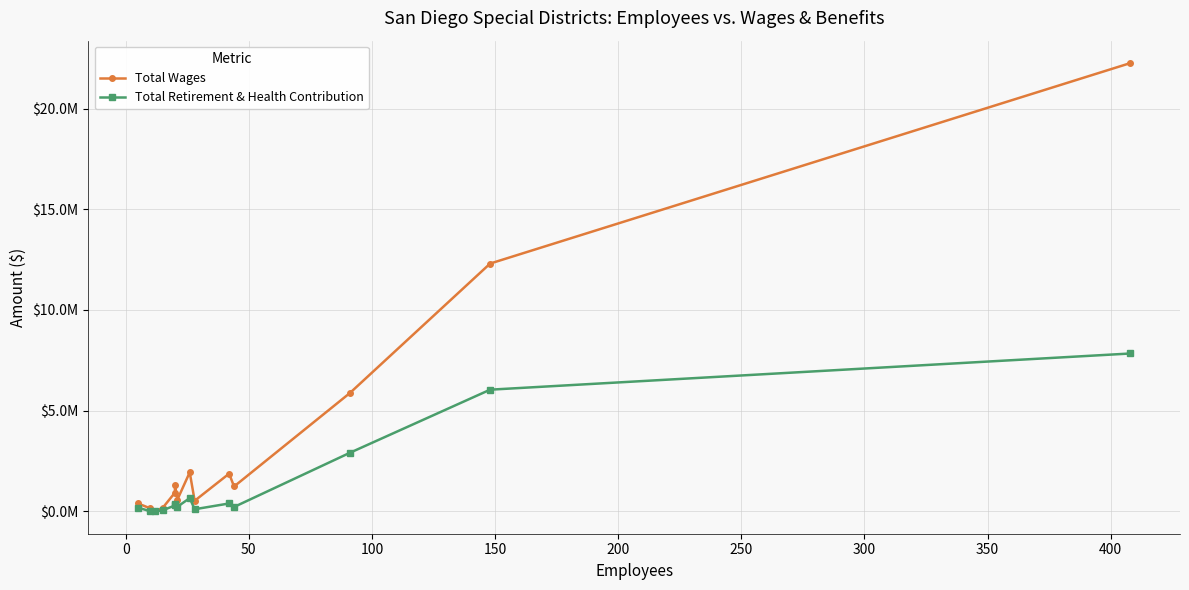

At how many categories does at least one series exceed 4191944?

3